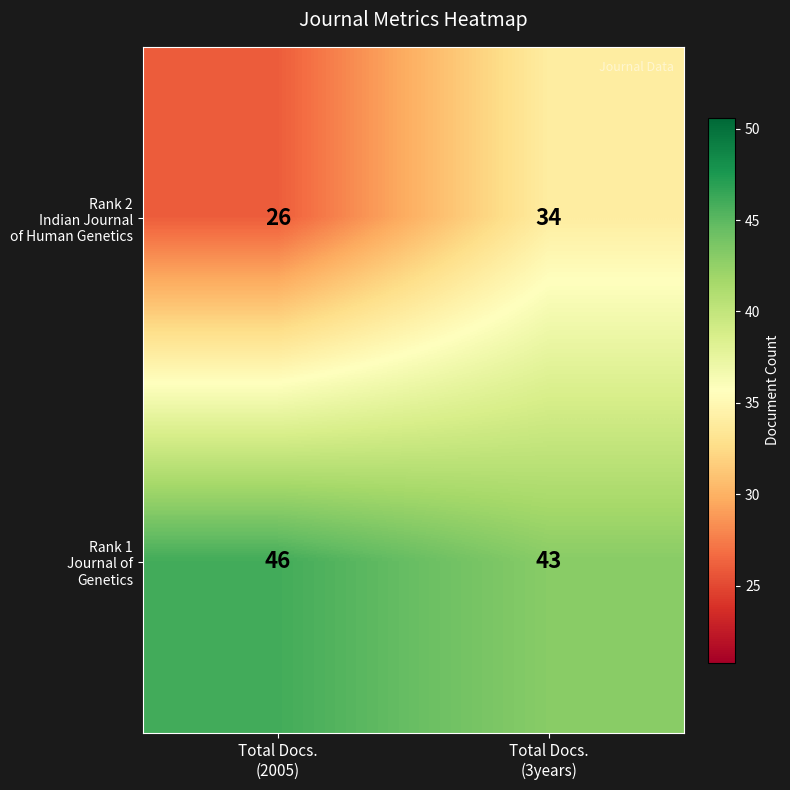

What is the minimum value shown in the chart?

26